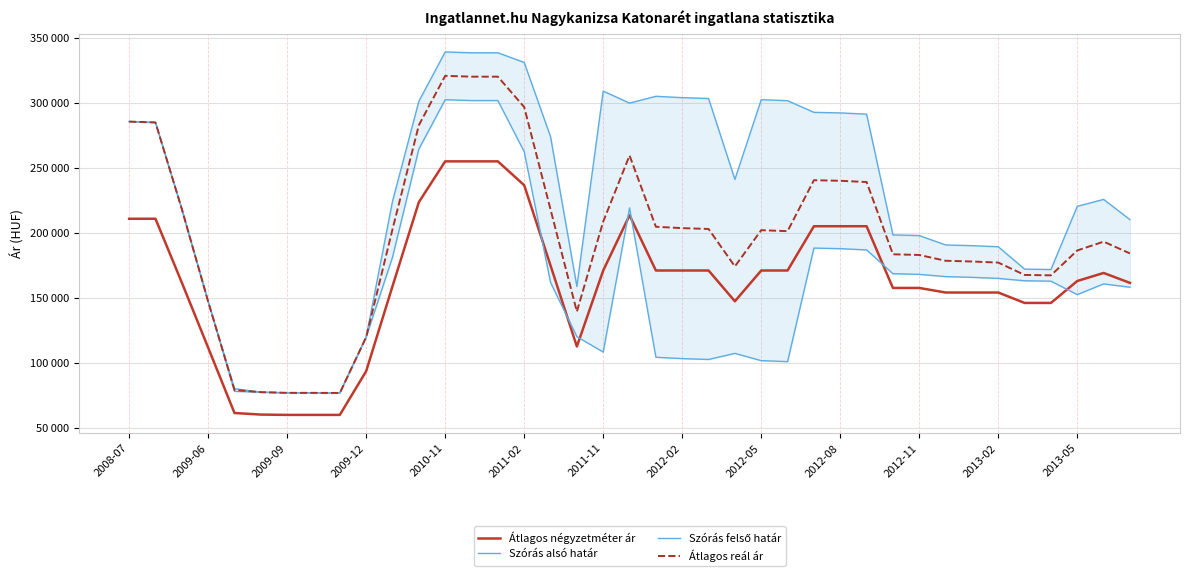

How many interior local valleys does the Szórás felső határ series have?

5